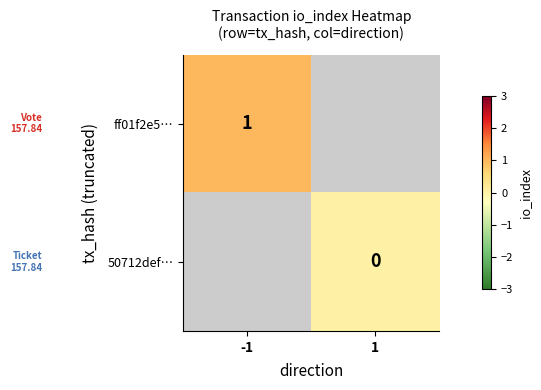

The value of ff01f2e5… at -1 is 2. True or false?

False